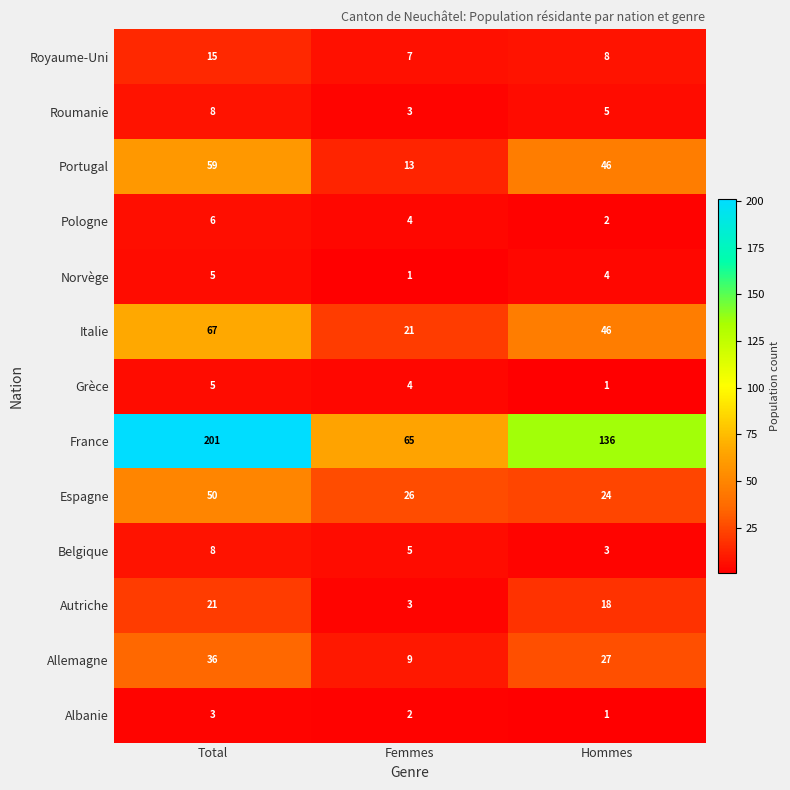

Which series has the widest spread of values?

France